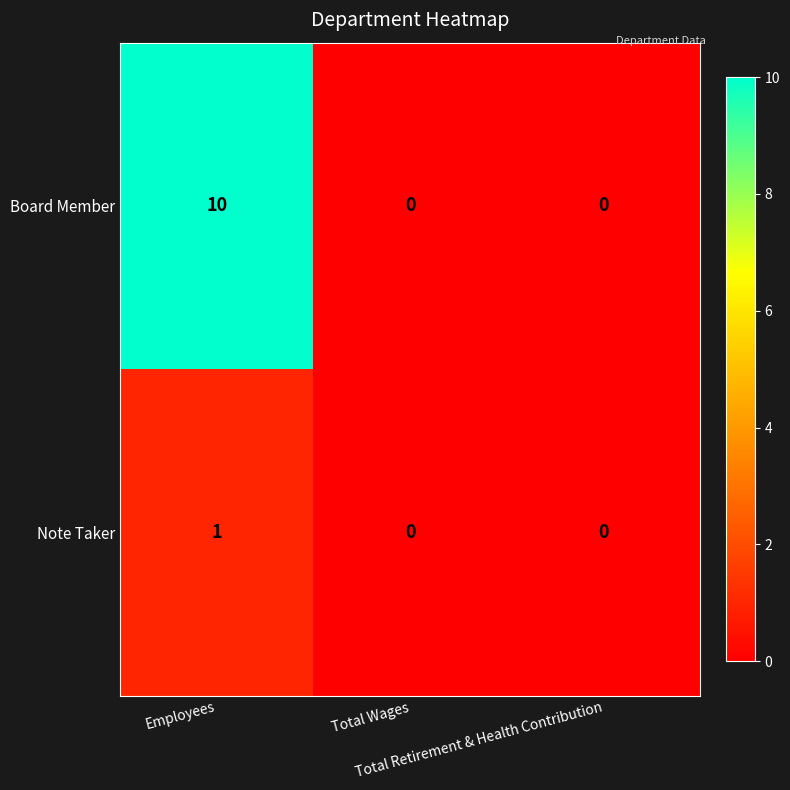

Rank the series by their maximum value, from lowest to highest.

Note Taker, Board Member